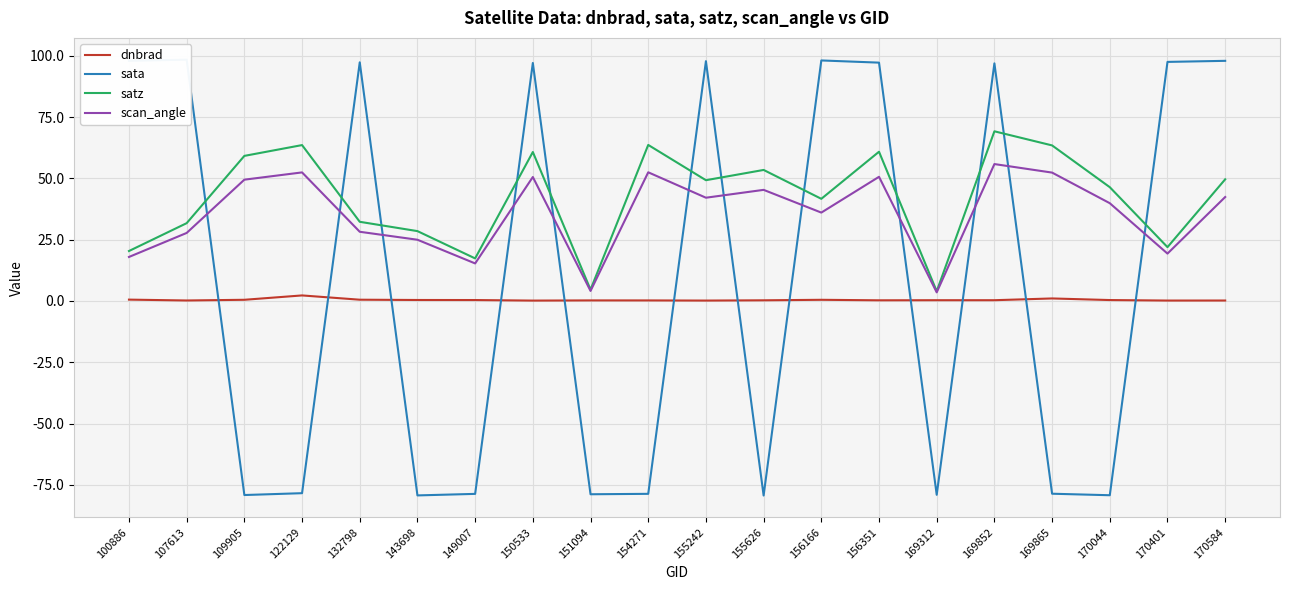

What is the value of the dnbrad point at the 17th from the left?

1.0